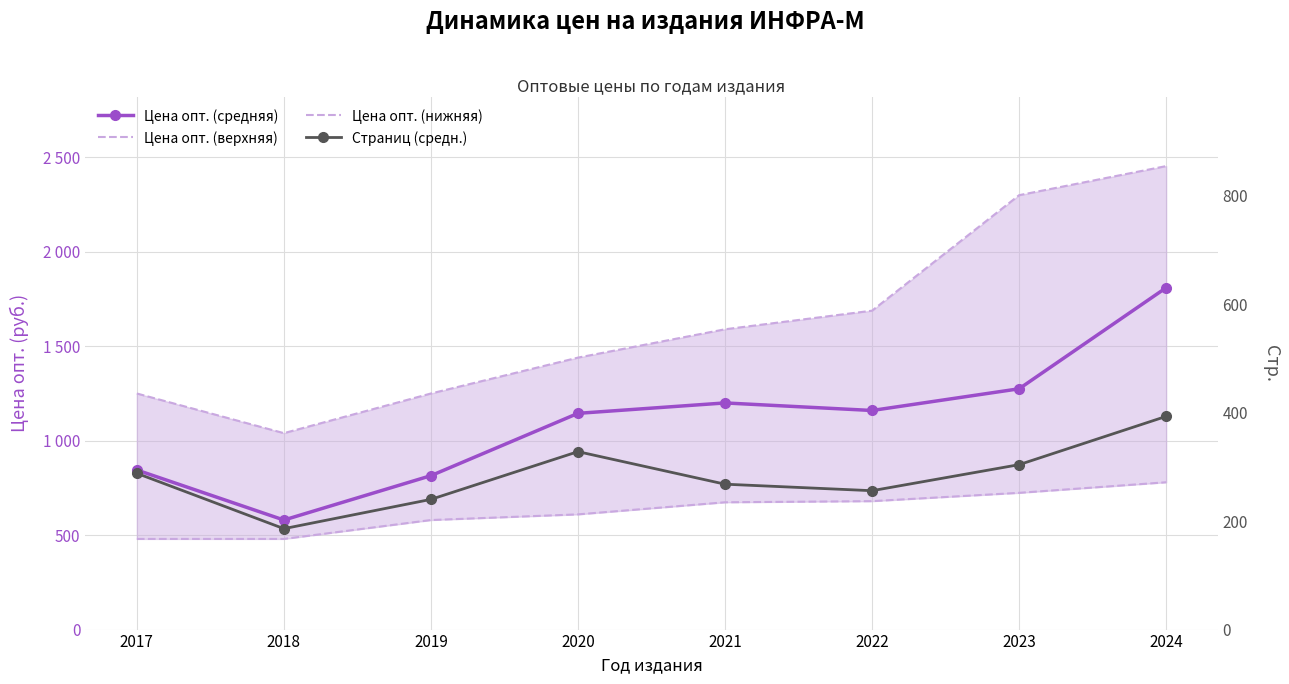

Which category has the highest value in the Цена опт. (верхняя) series?

2024